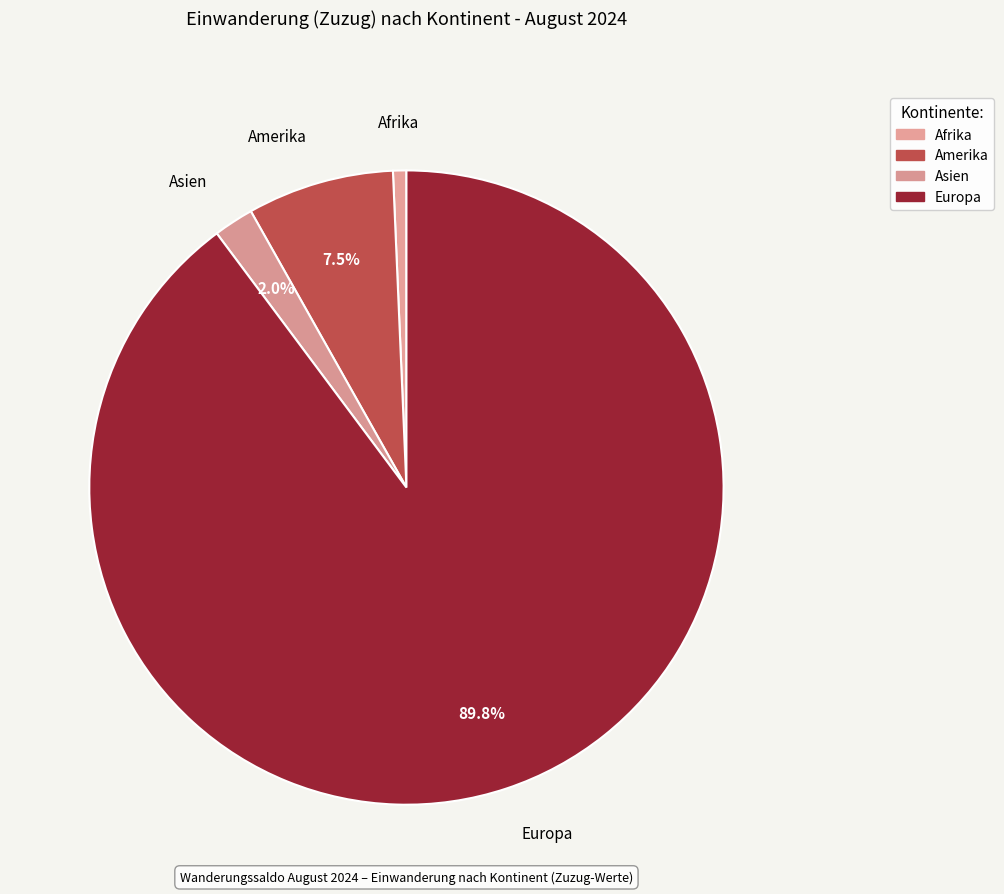

How many slices are in this pie chart?

4